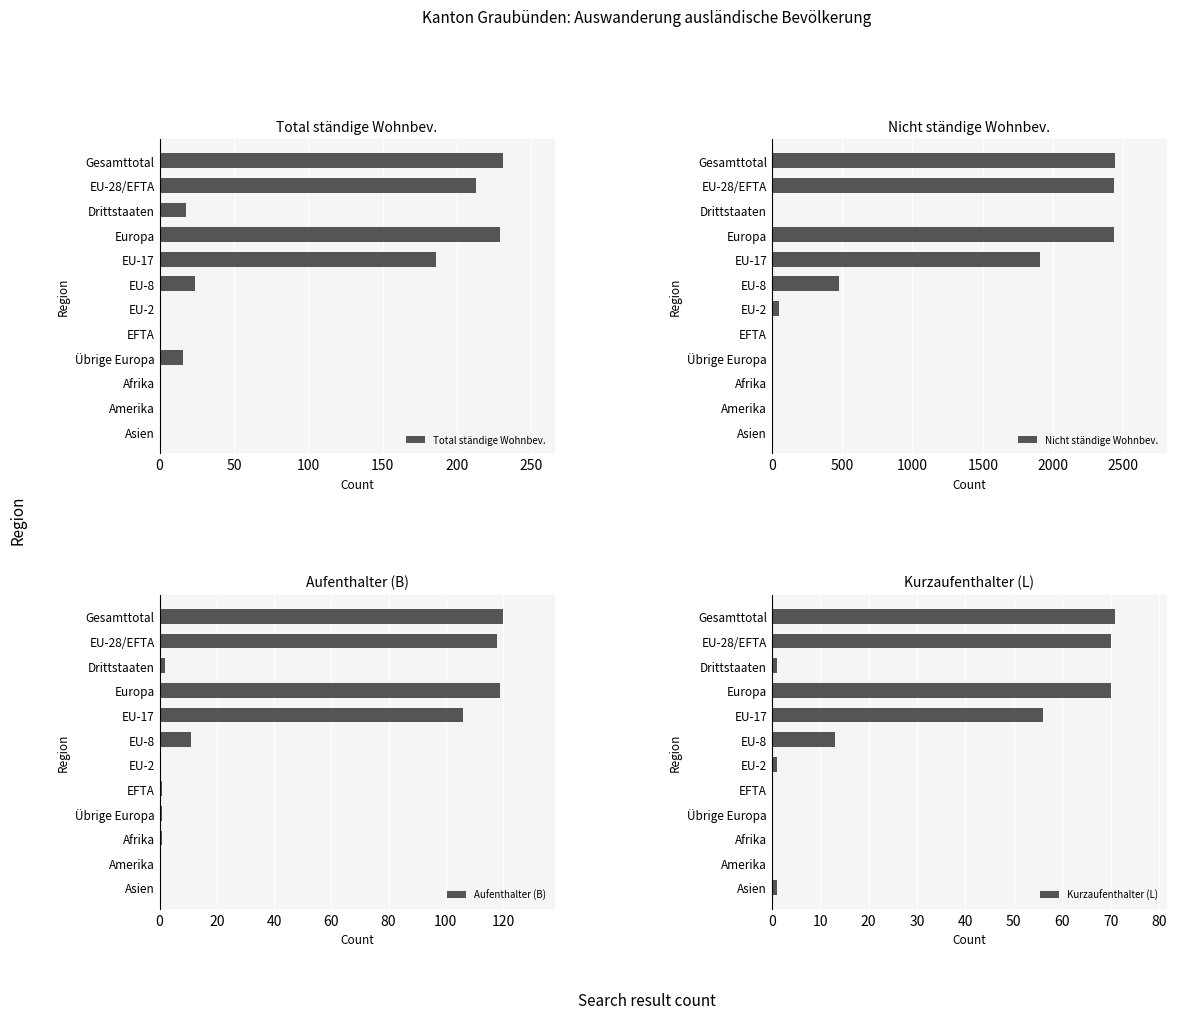

The Total ständige Wohnbev. series shows 8 at Drittstaaten. True or false?

False